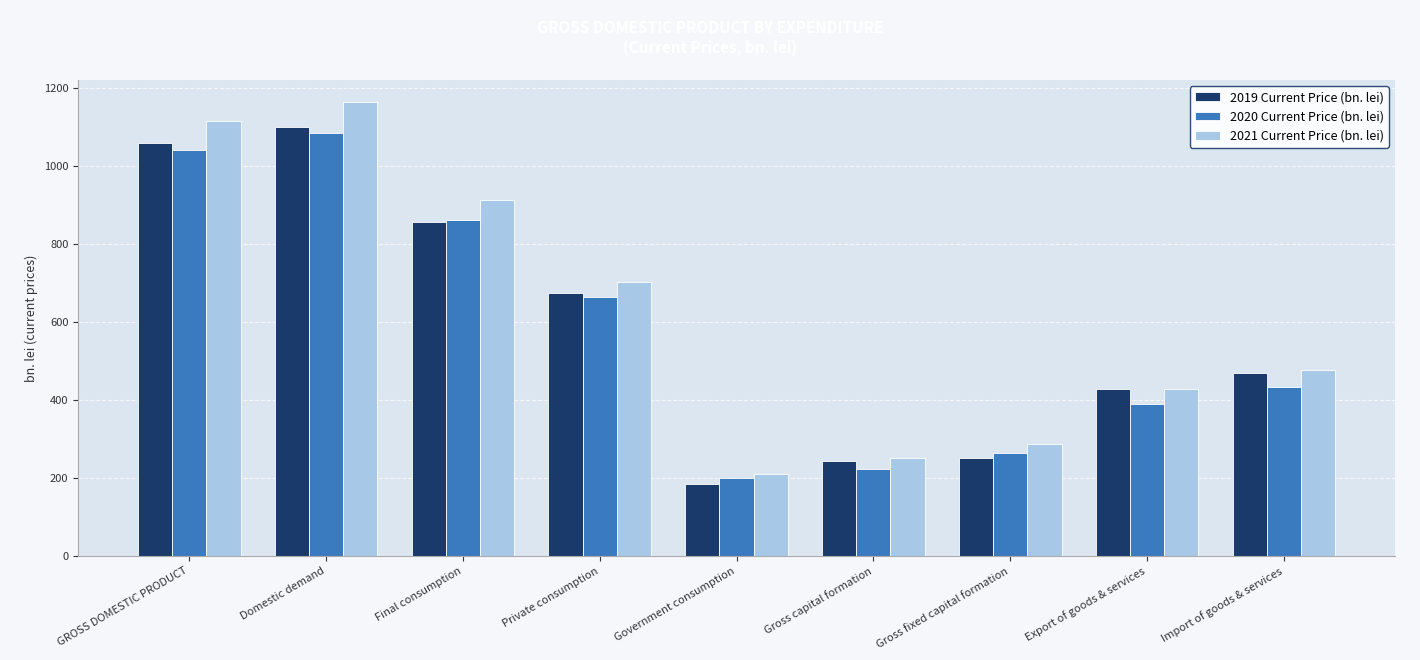

What are all the series names shown in the legend?

2019 Current Price (bn. lei), 2020 Current Price (bn. lei), 2021 Current Price (bn. lei)